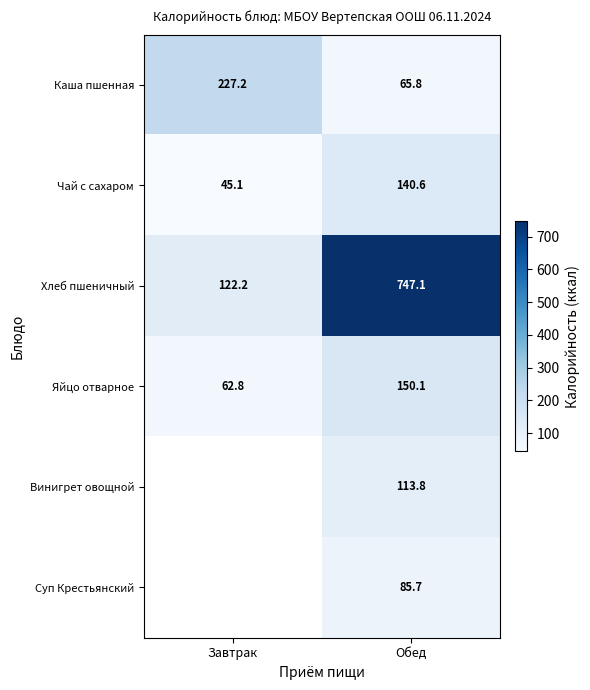

True or false: Яйцо отварное has a value of 150.1 at Обед.

True